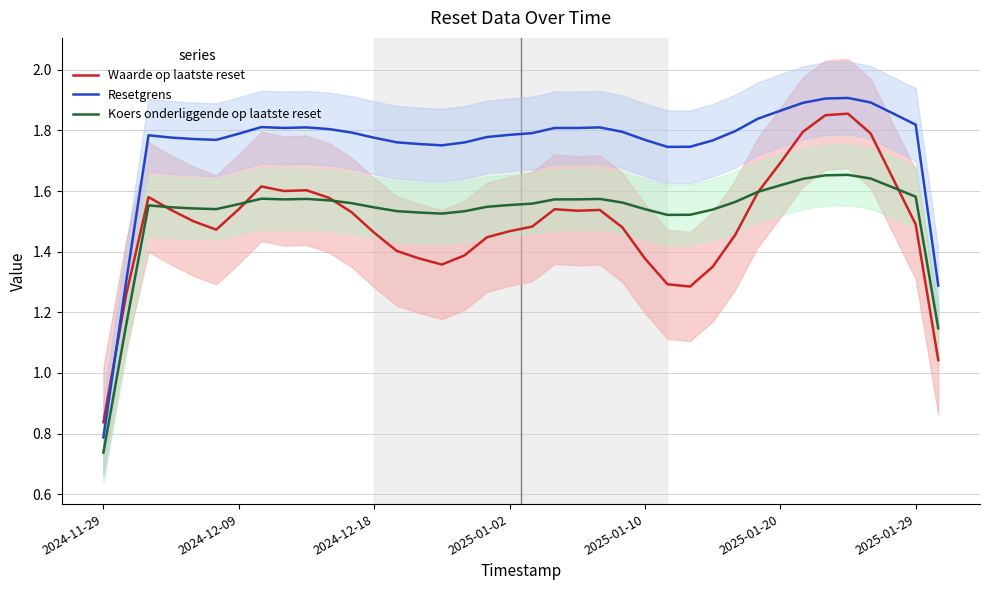

The value of Resetgrens at 20 is 1.8. True or false?

True